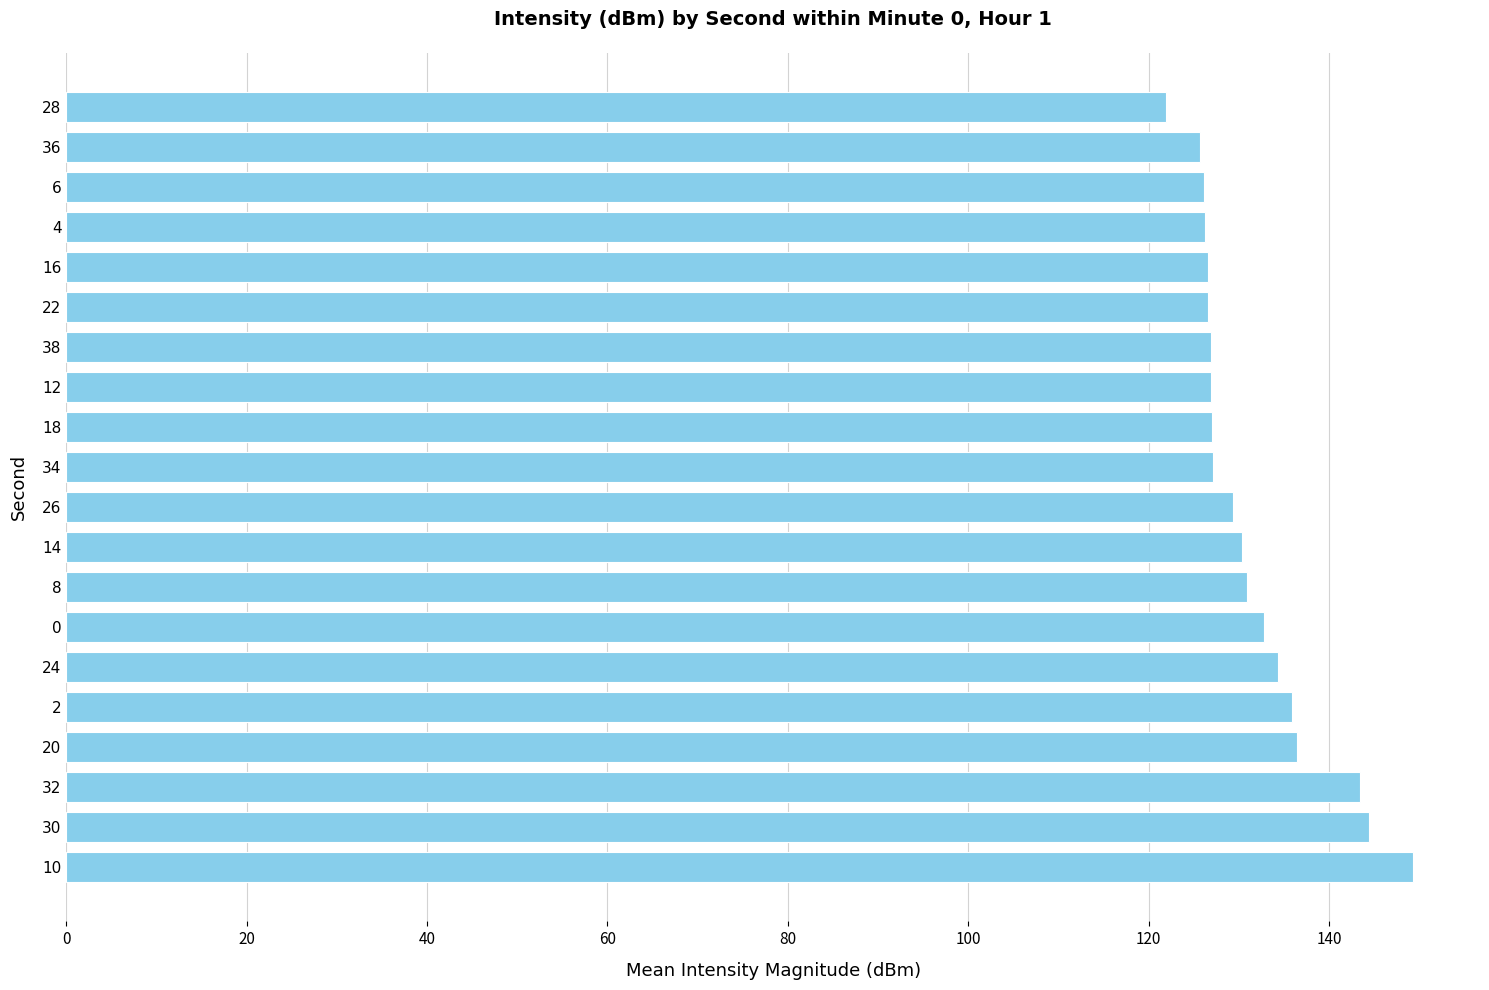

What is the sum of the values at 14 and 38?

257.3